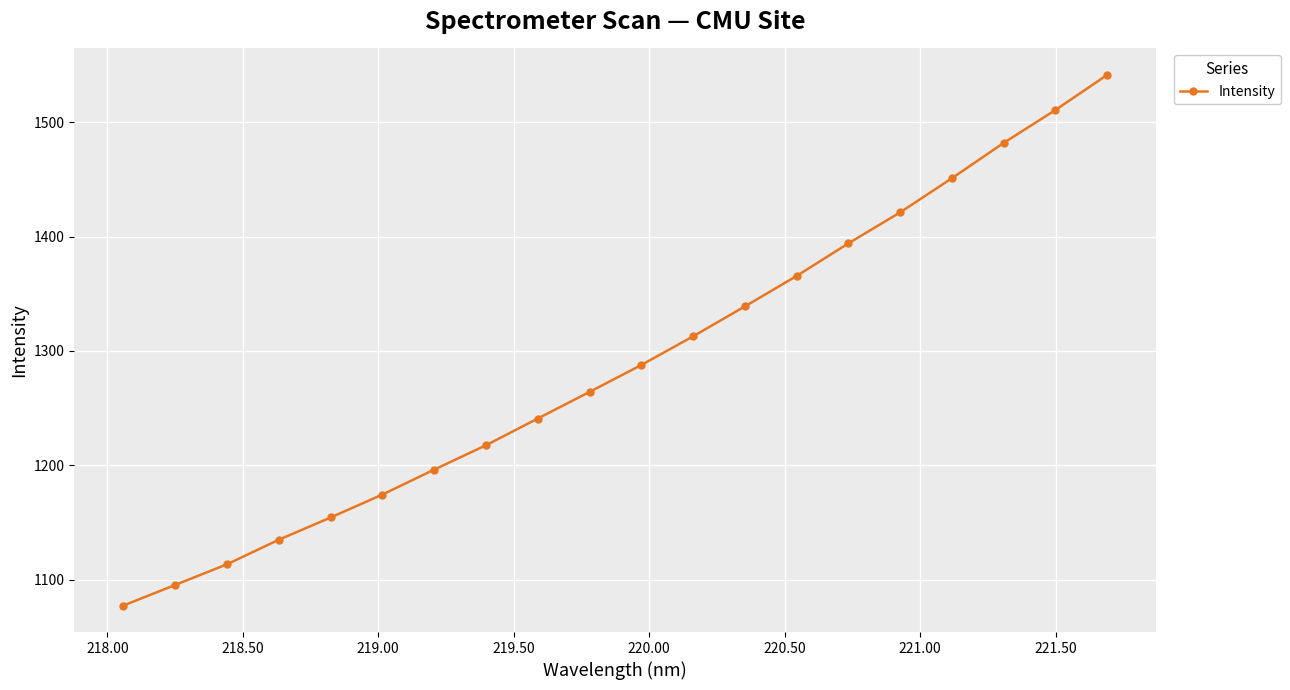

True or false: the data has more than 1 interior local peaks.

False